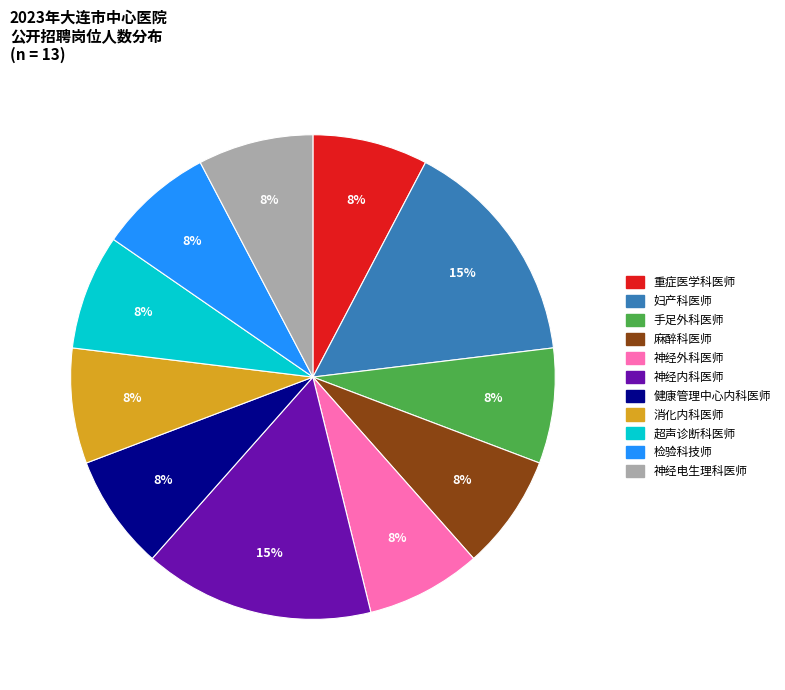

To the nearest percent, what is the average slice percentage?

9%